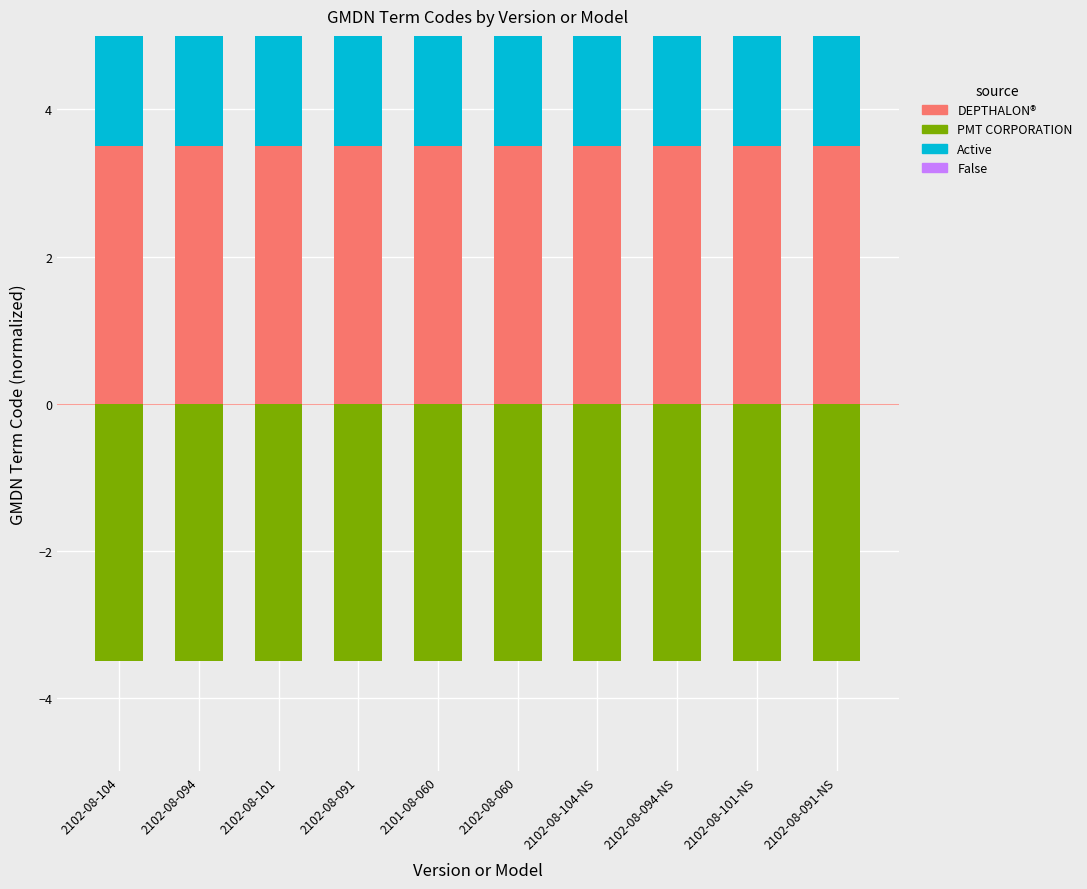

What is the average value of the DEPTHALON® series?

3.5